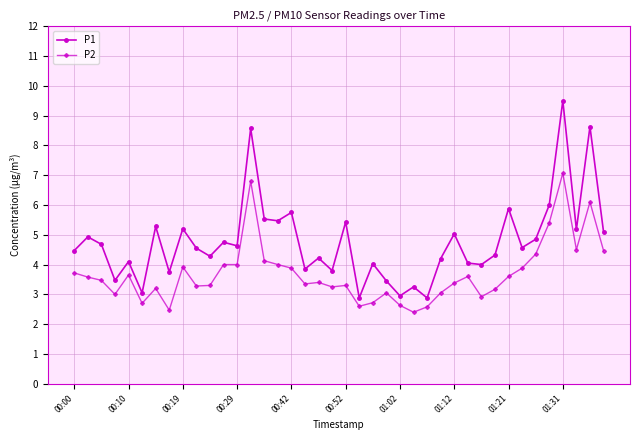

True or false: P2 and P1 cross at least once.

False